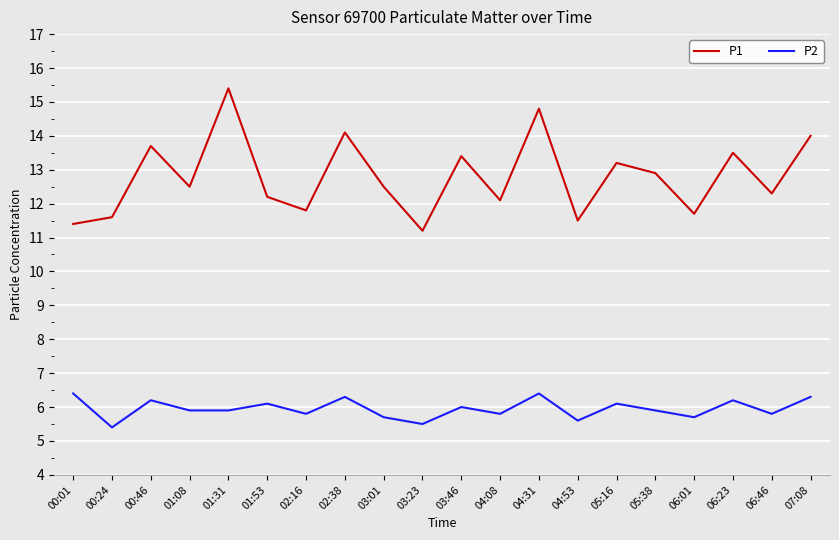

The value of P1 at 00:24 is 11.6. True or false?

True